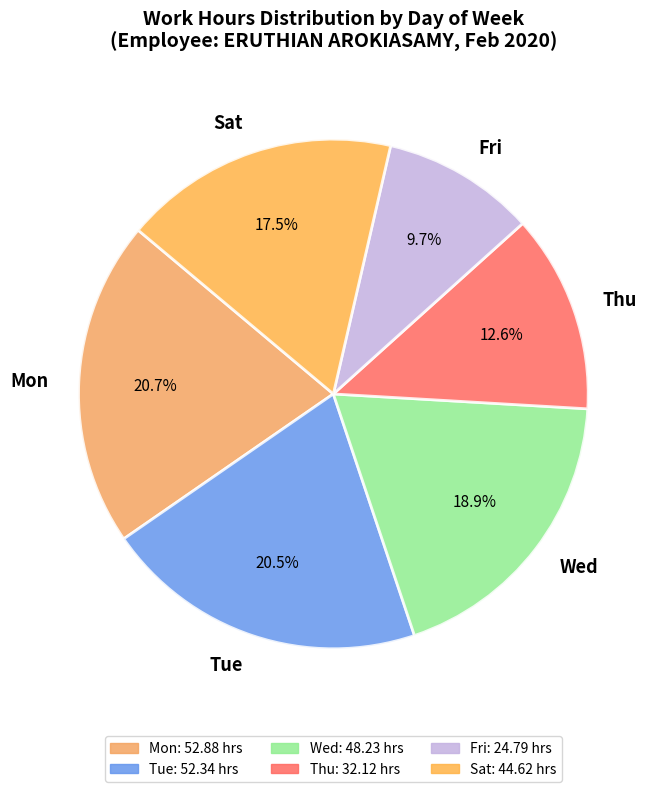

What is the ratio of the value at Tue to the value at Mon?

1.0